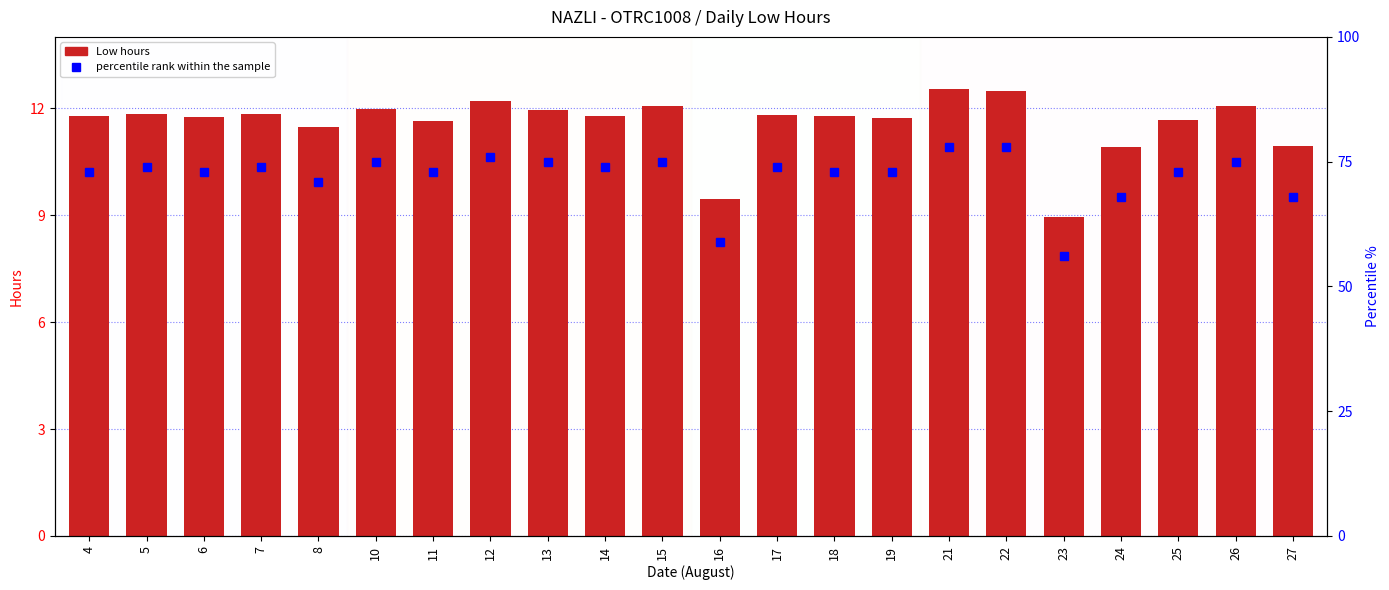

Reading right to left, extract all data points from this chart.

27=10.9	26=12.1	25=11.7	24=10.9	23=8.9	22=12.5	21=12.5	19=11.7	18=11.8	17=11.8	16=9.5	15=12.1	14=11.8	13=11.9	12=12.2	11=11.7	10=12.0	8=11.5	7=11.8	6=11.8	5=11.8	4=11.8